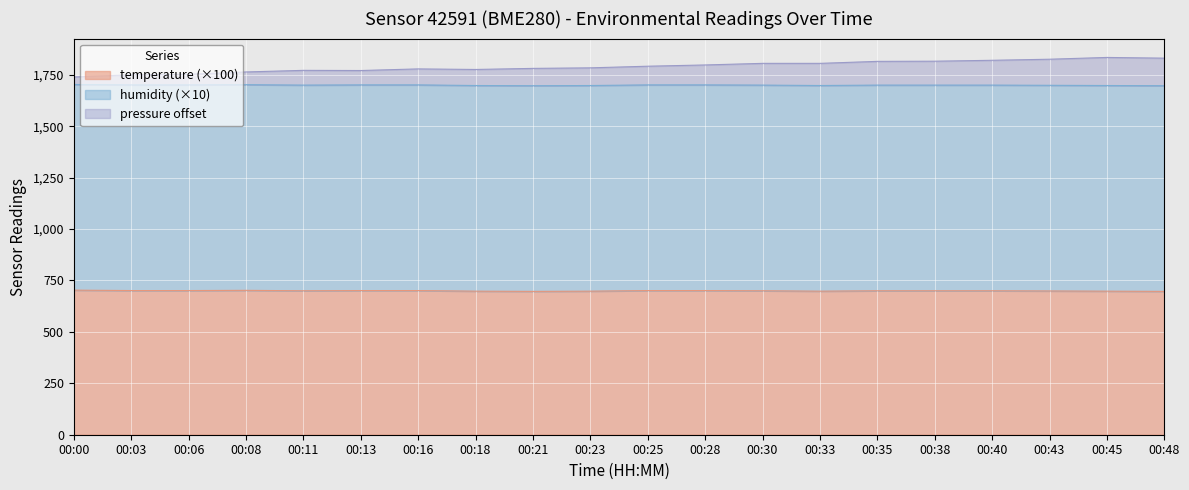

Which series has the largest range (max minus min)?

pressure